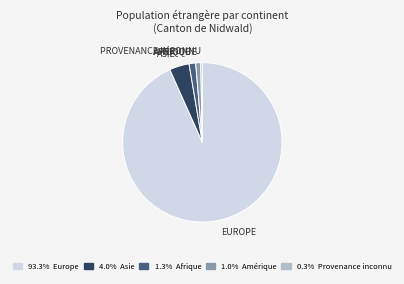

Does any single category account for the majority?

Yes